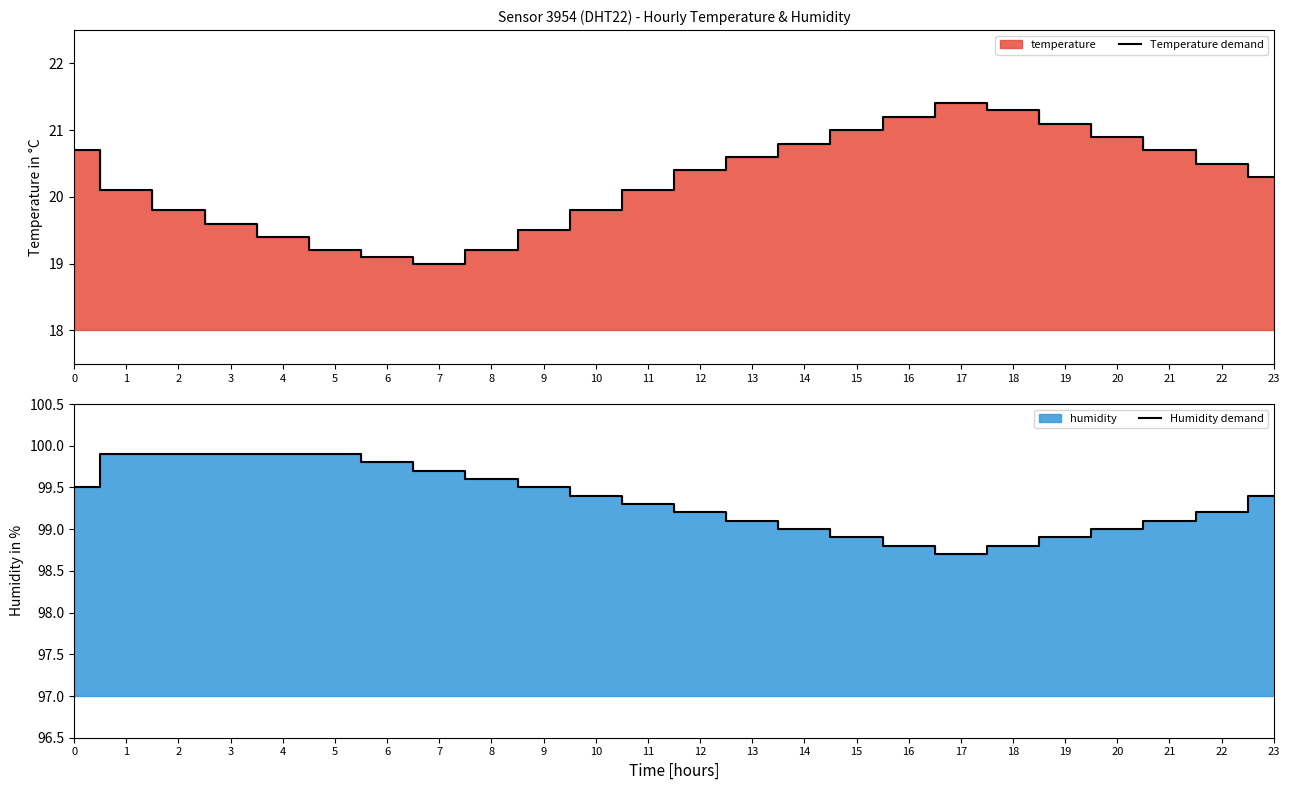

List the labels in order of Temperature demand value, smallest first.

7, 6, 5, 8, 4, 9, 3, 2, 10, 1, 11, 23, 12, 22, 13, 0, 21, 14, 20, 15, 19, 16, 18, 17